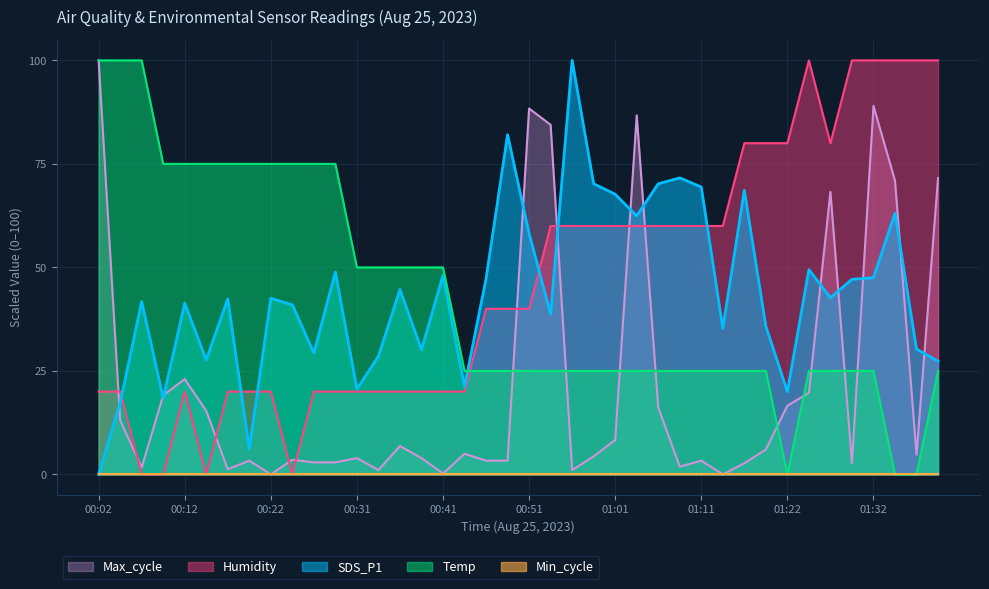

In Temp, how many points are lower than both neighbors (excluding endpoints)?

1